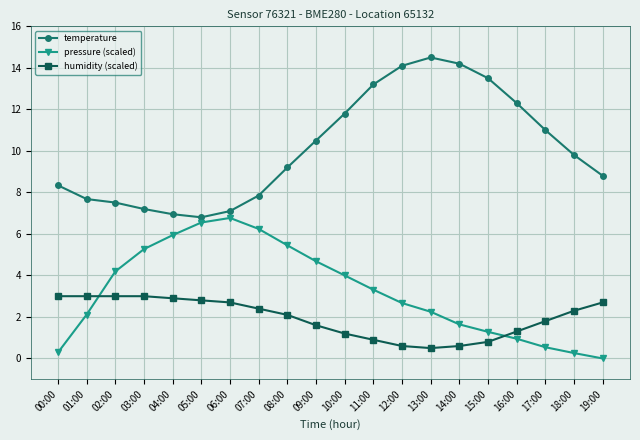

At 02:00, list the series in order from smallest to largest.

humidity (scaled), pressure (scaled), temperature